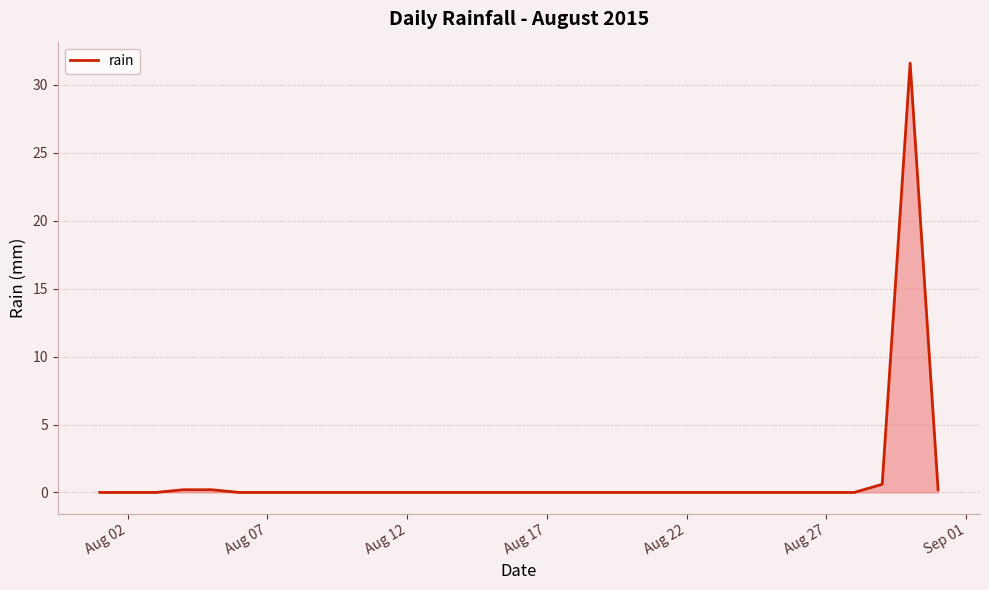

What is the greatest value displayed?

31.6